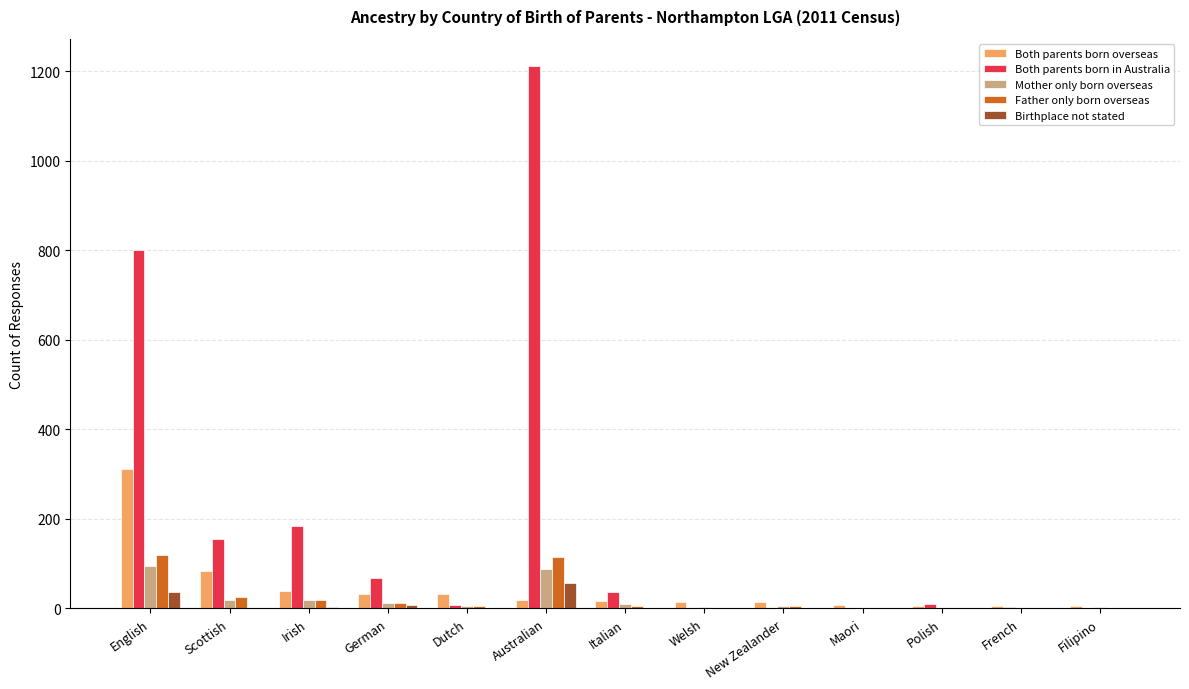

Which series changed the most between Irish and Dutch?

Both parents born in Australia